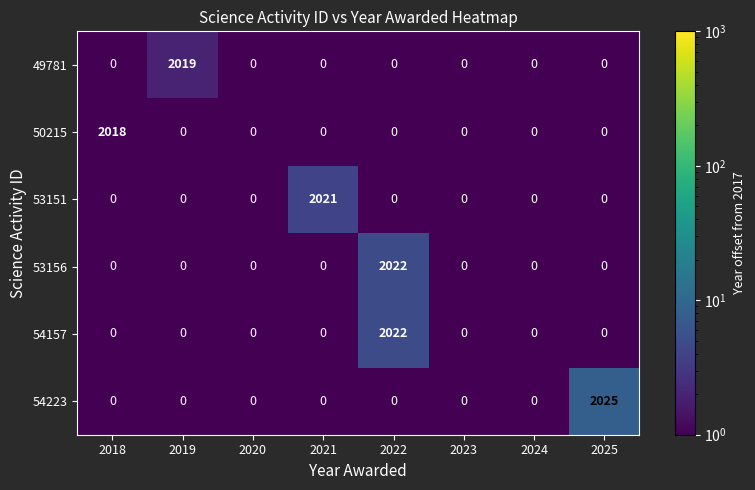

True or false: 50215 has a value of 1400 at 2020.

False